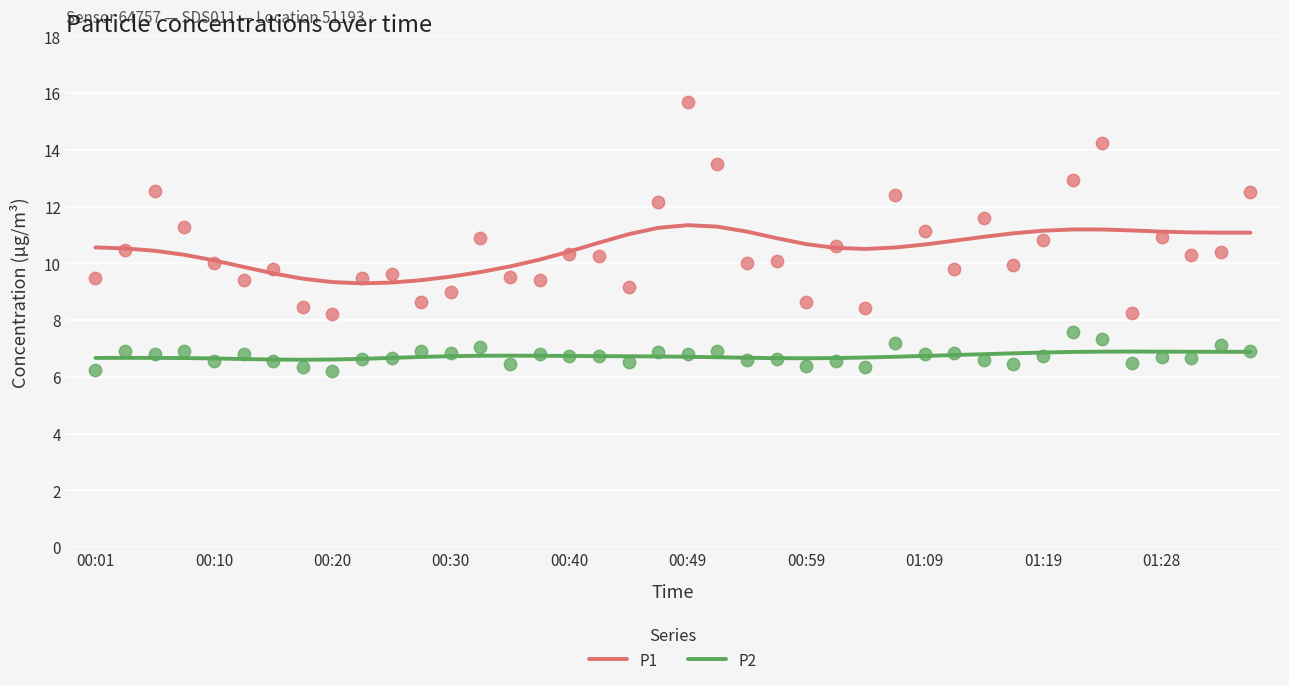

Which series has the widest spread of Y values?

P1